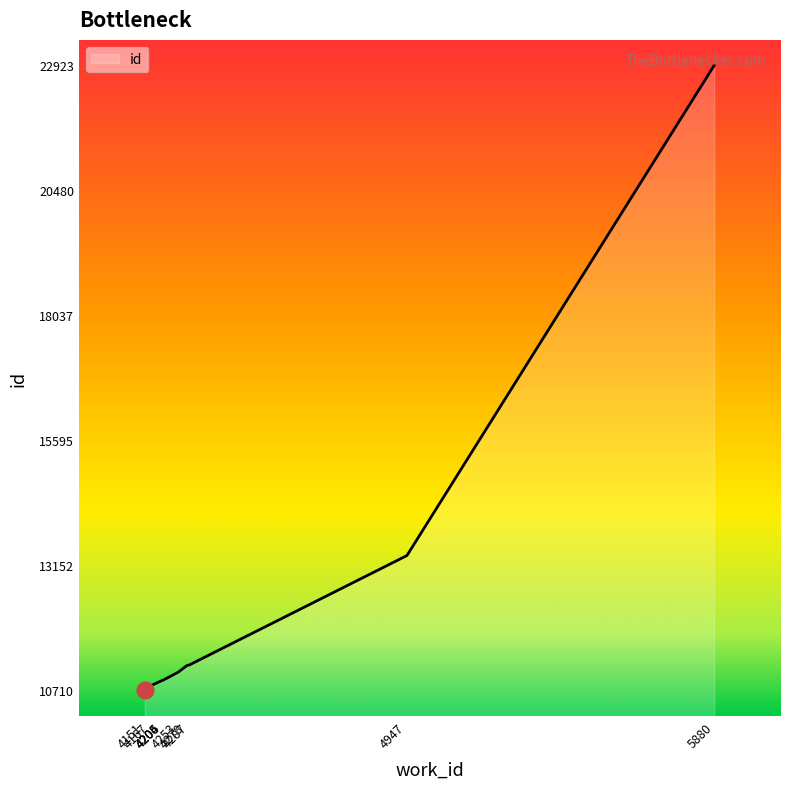

How many distinct data groups are displayed?

1